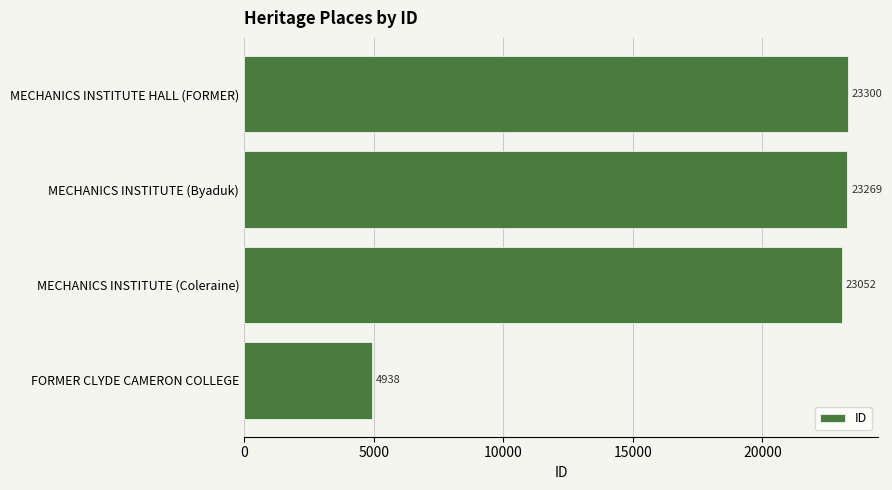

What is the difference between the maximum and minimum values?

18362